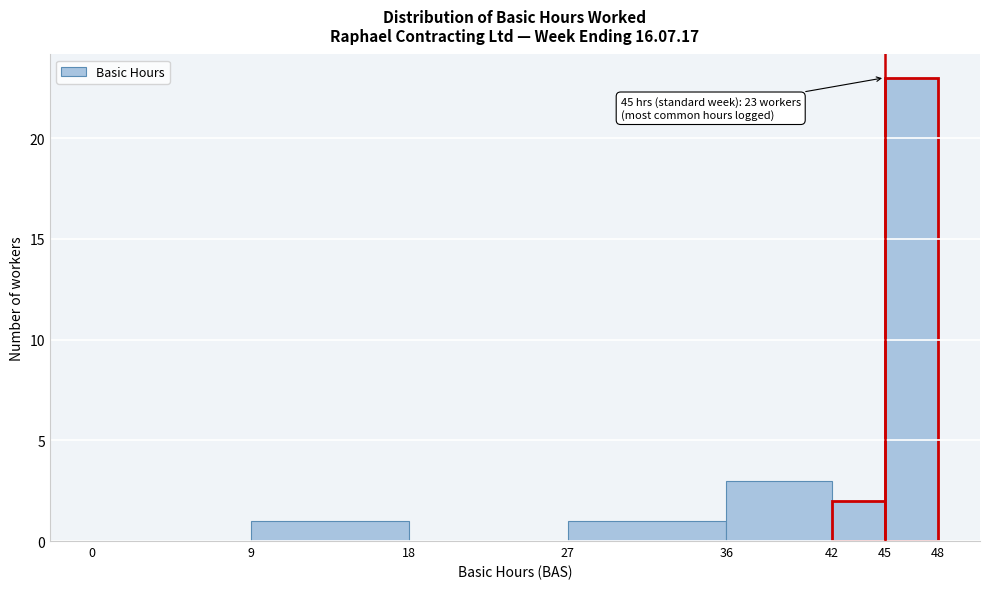

Over which range of the x-axis is the bar tallest?

45 to 48